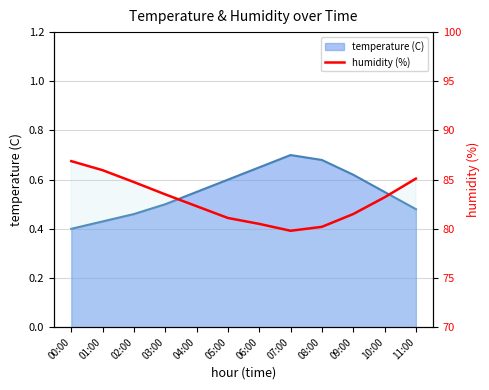

The value at 04:00 is 82.3. True or false?

True